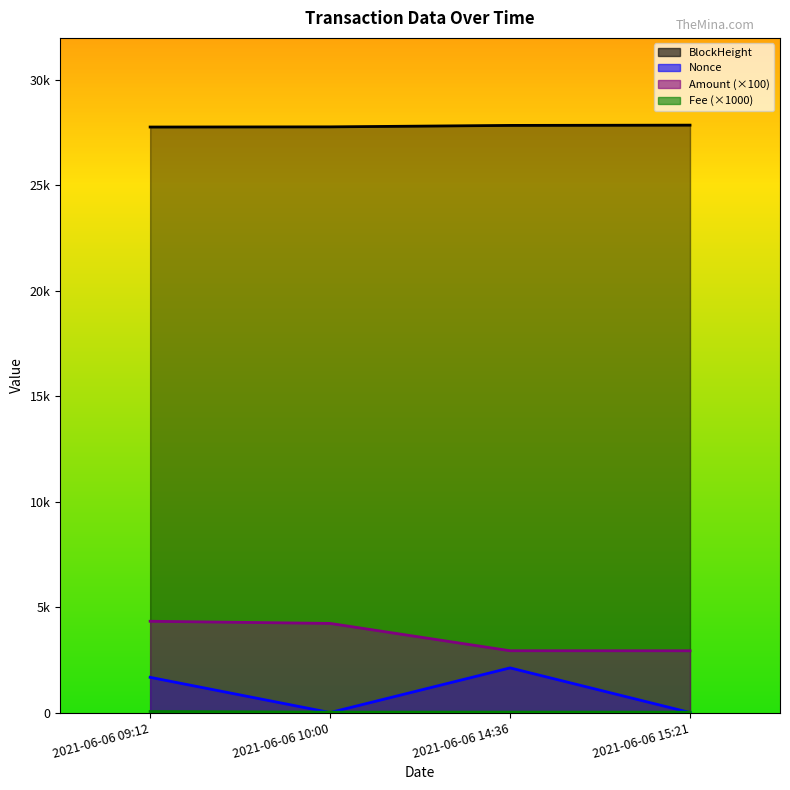

True or false: Amount and BlockHeight cross at least once.

False